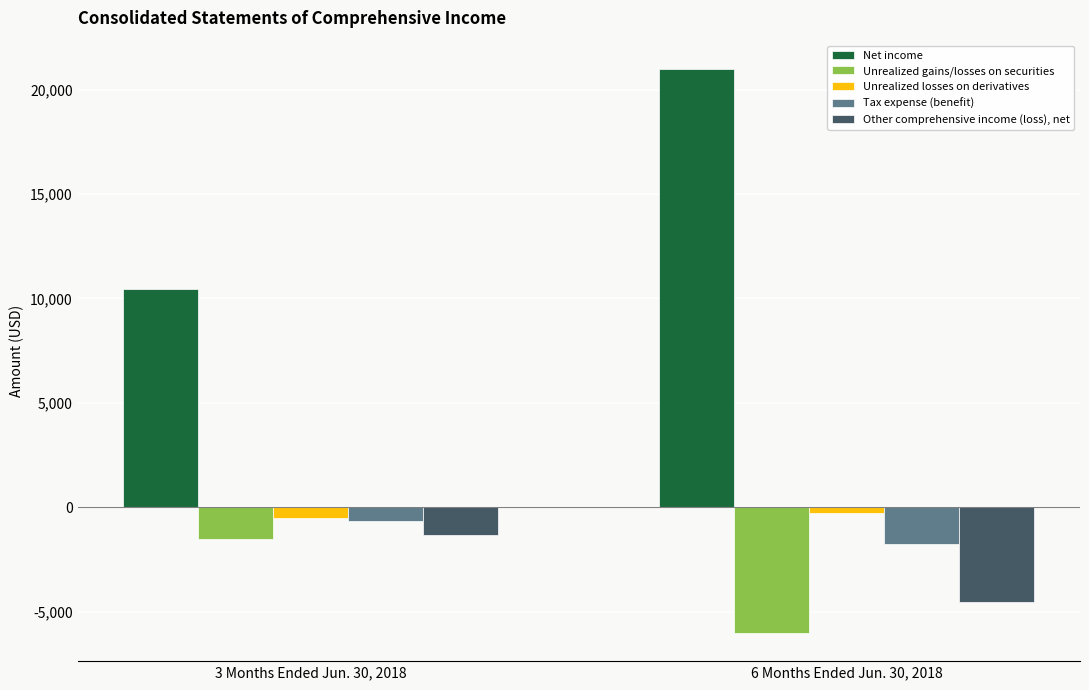

Where is Unrealized gains/losses on securities nearest to the value -3768?

3 Months Ended Jun. 30, 2018